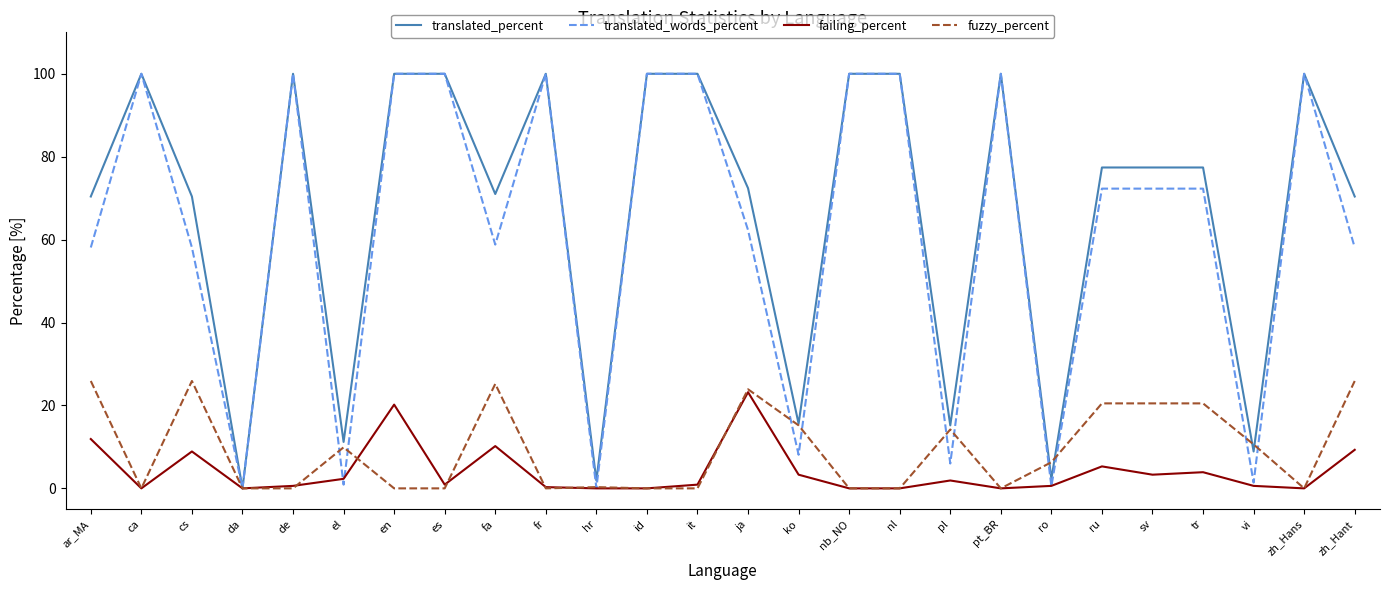

The value of failing_percent at cs is 14.3. True or false?

False